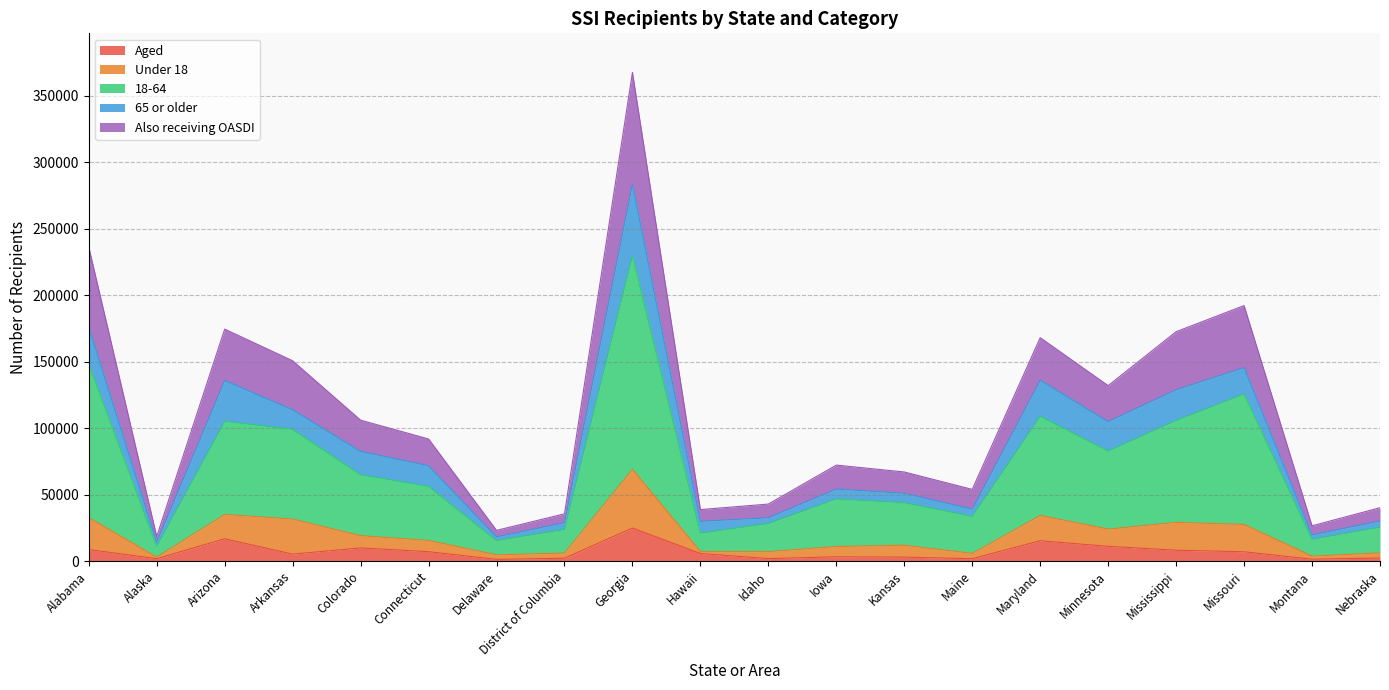

True or false: 18-64 has a value of 10229 at Delaware.

False